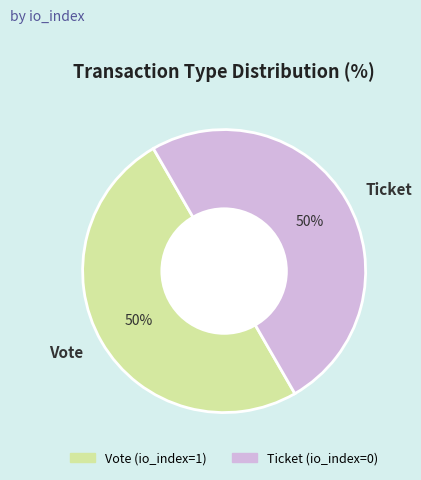

What is the ratio of the value at Ticket to the value at Vote?

1.0